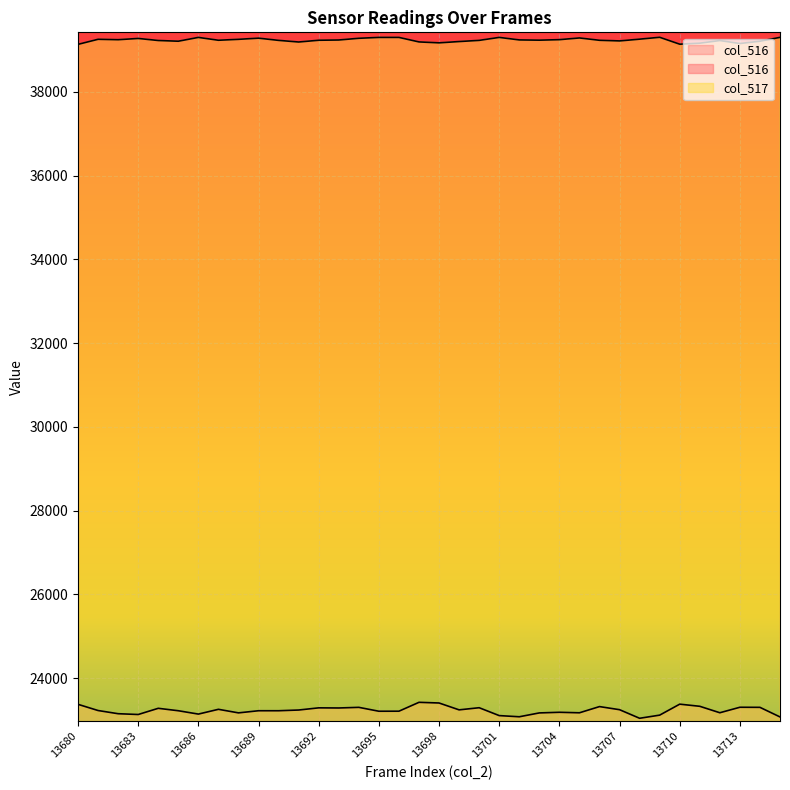

Reading left to right, extract all data points from this chart.

col_516: 13680=23374	13681=23226	13682=23150	13683=23131	13684=23279	13685=23221	13686=23141	13687=23255	13688=23170	13689=23221	13690=23221	13691=23238	13692=23290	13693=23287	13694=23302	13695=23209	13696=23210	13697=23422	13698=23406	13699=23242	13700=23293	13701=23105	13702=23077	13703=23169	13704=23184	13705=23172	13706=23320	13707=23246	13708=23041	13709=23116	13710=23378	13711=23327	13712=23173	13713=23304	13714=23302	13715=23073
col_517: 13680=39134	13681=39255	13682=39245	13683=39275	13684=39226	13685=39209	13686=39300	13687=39232	13688=39254	13689=39282	13690=39229	13691=39190	13692=39232	13693=39238	13694=39279	13695=39300	13696=39300	13697=39192	13698=39170	13699=39201	13700=39229	13701=39300	13702=39240	13703=39234	13704=39246	13705=39287	13706=39231	13707=39216	13708=39258	13709=39303	13710=39138	13711=39162	13712=39225	13713=39154	13714=39209	13715=39301